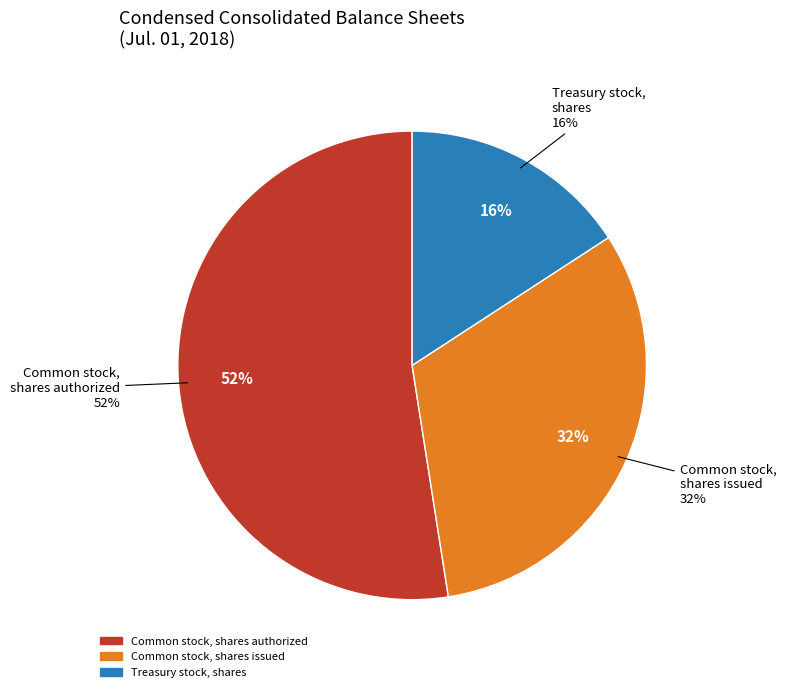

What is the change in value from Common stock, shares authorized to Common stock, shares issued?

-4748063